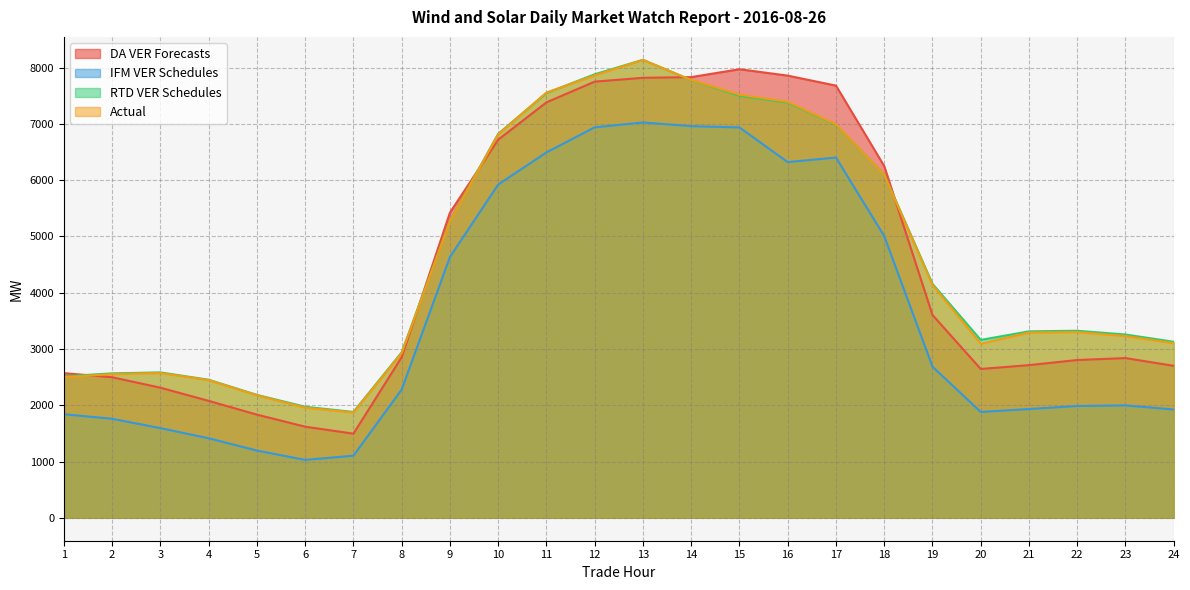

What are all the series names shown in the legend?

DA VER Forecasts, IFM VER Schedules, RTD VER Schedules, Actual